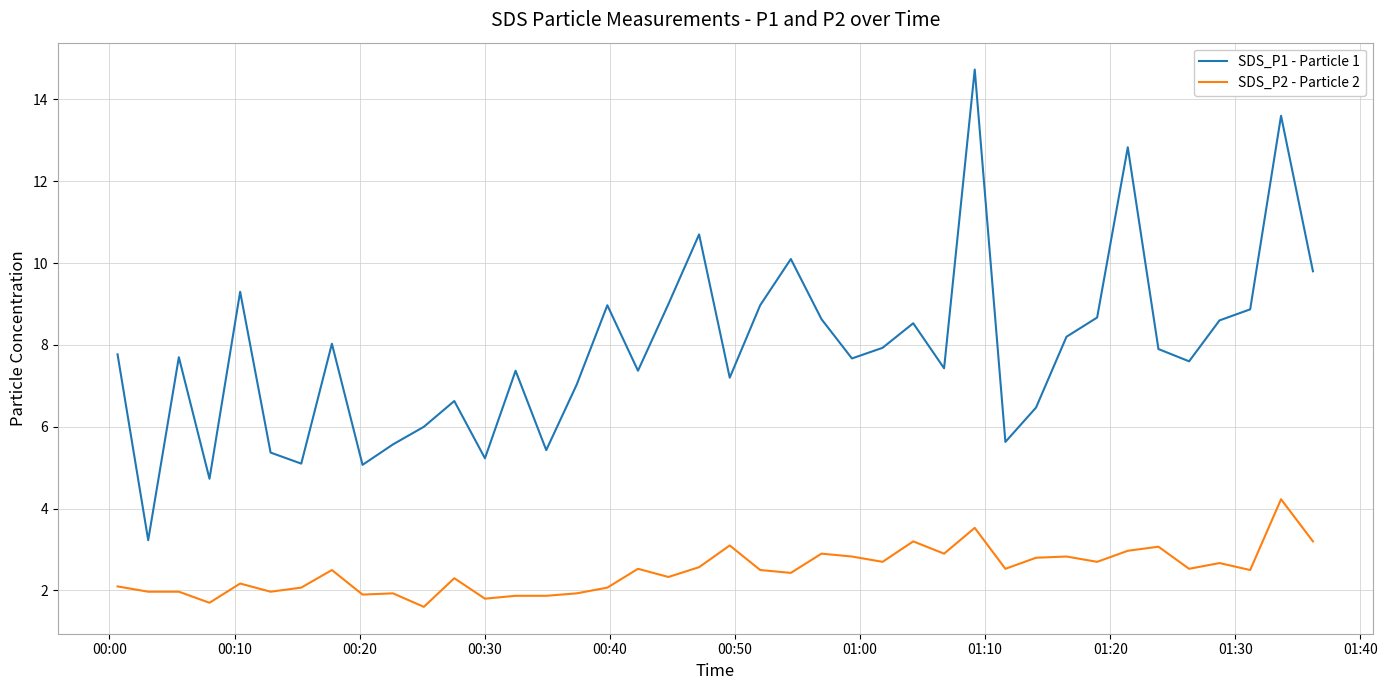

What is the greatest value displayed?

14.7